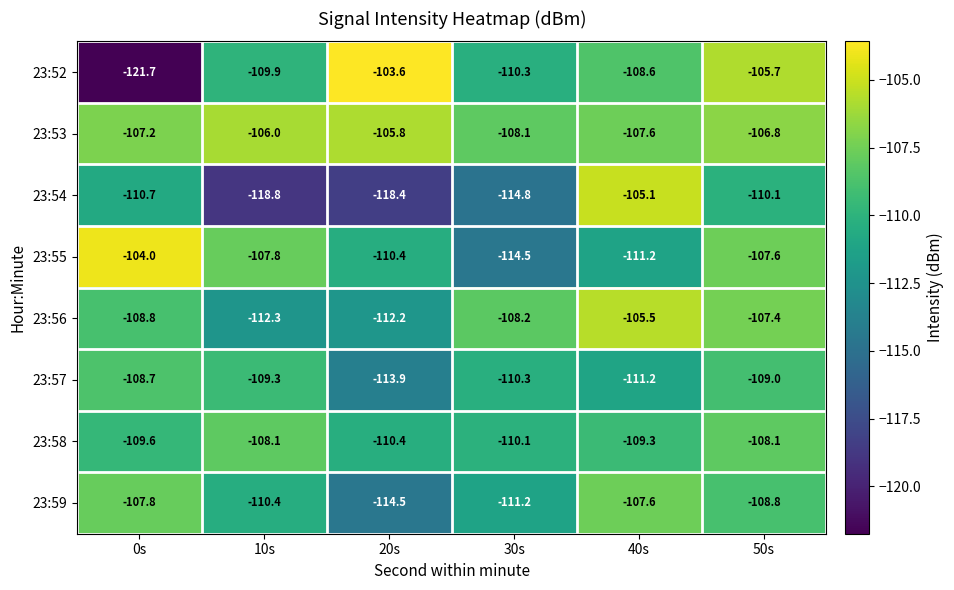

What value does the 23:57 series have at 30s?

-110.3